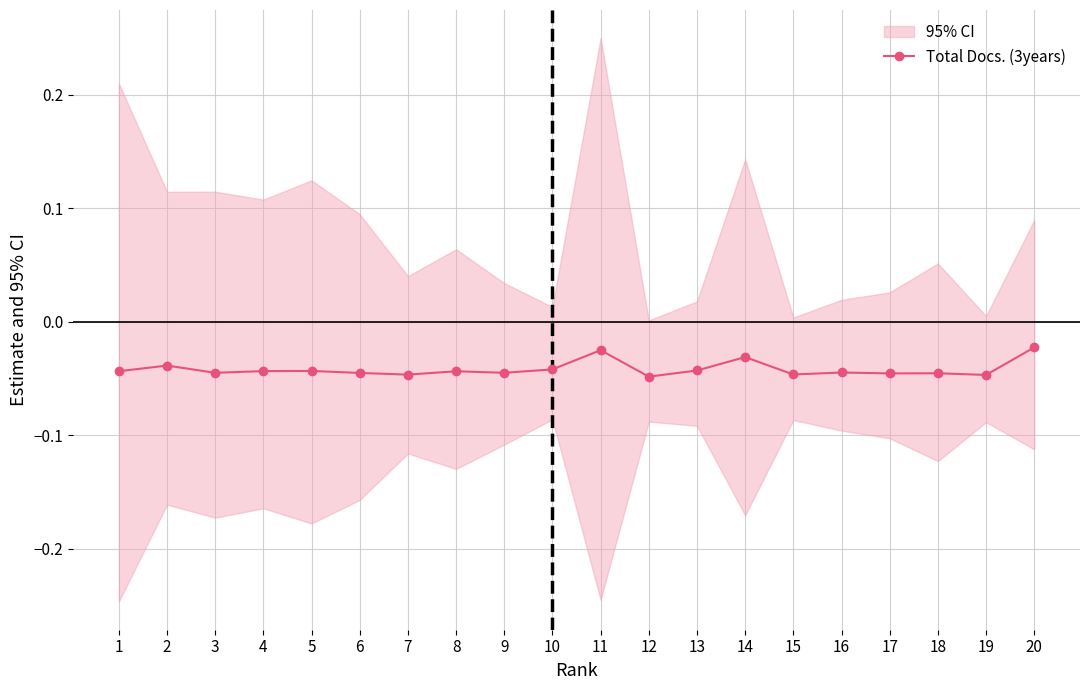

What is the sum of all values?

-0.8